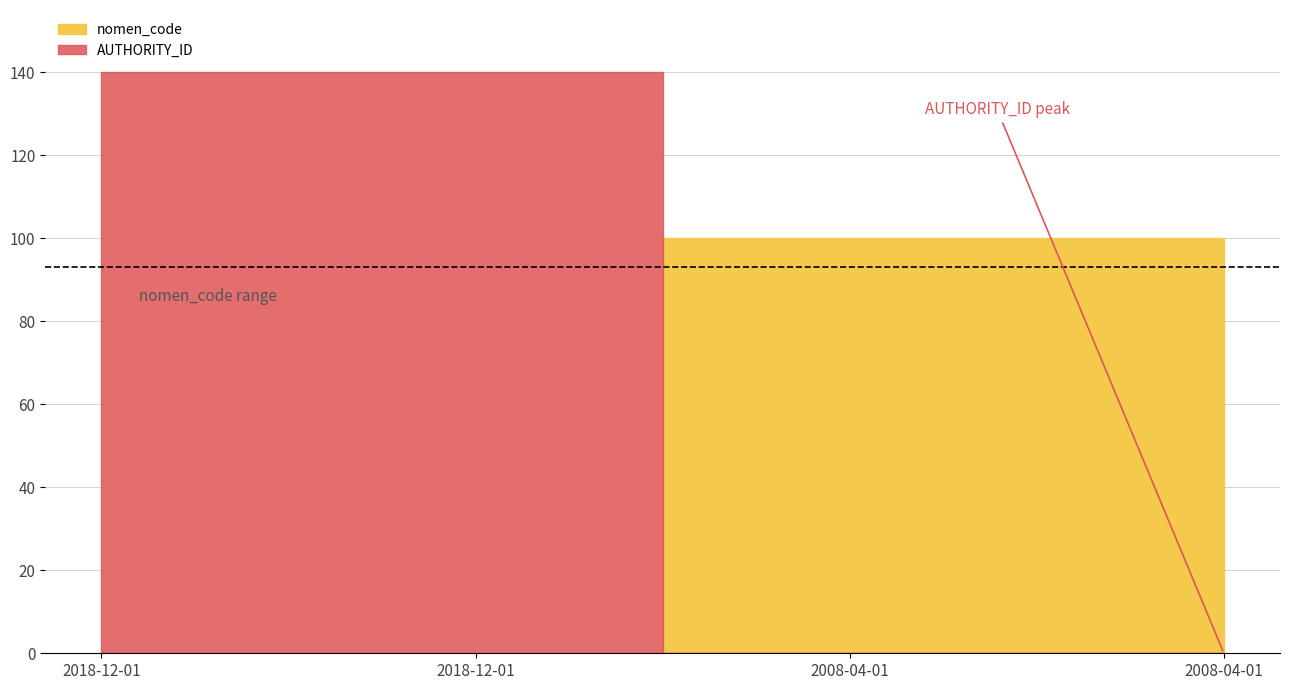

True or false: nomen_code and AUTHORITY_ID cross at least once.

False